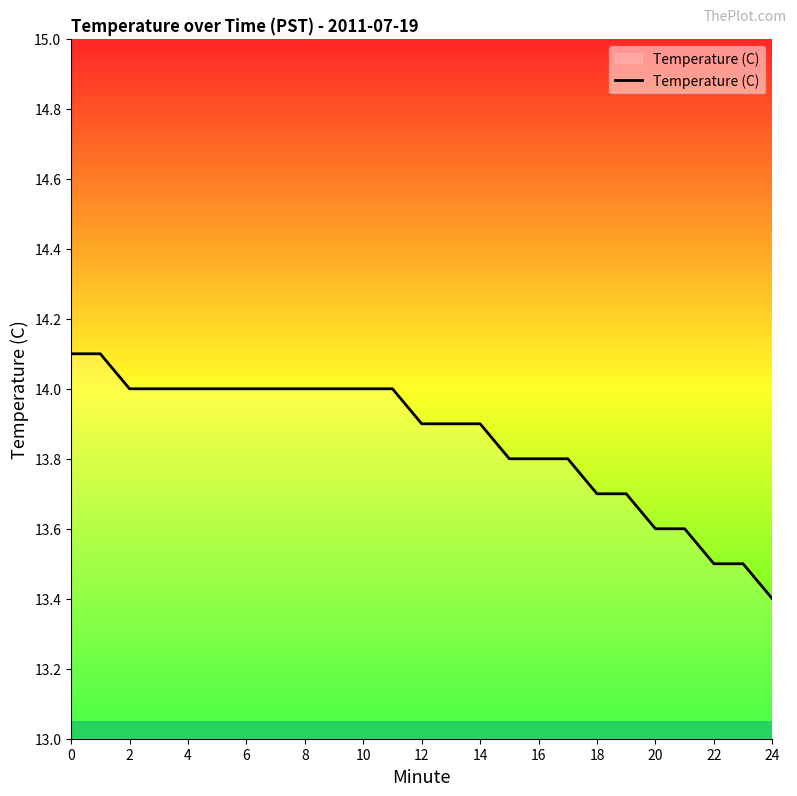

How many lines are shown in the chart?

1